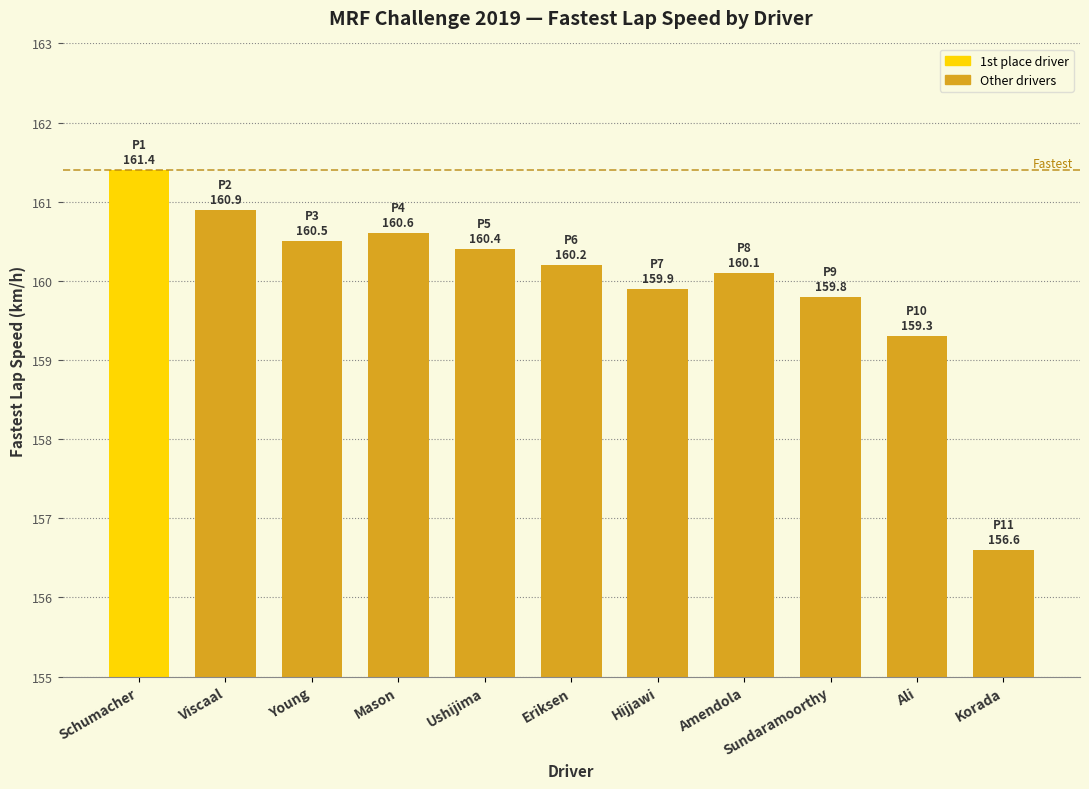

Rank the categories by value from lowest to highest.

Korada, Ali, Sundaramoorthy, Hijjawi, Amendola, Eriksen, Ushijima, Young, Mason, Viscaal, Schumacher